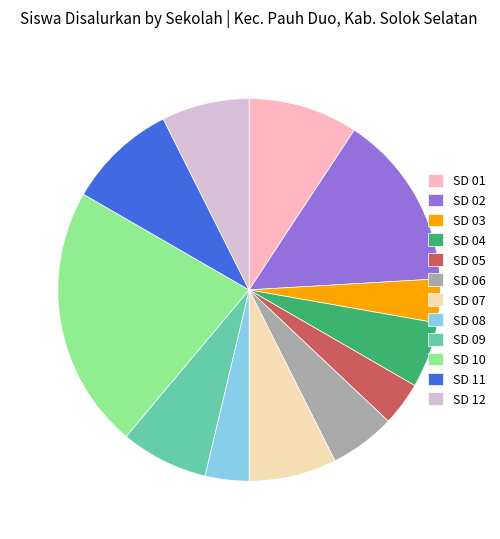

Does any single category account for the majority?

No